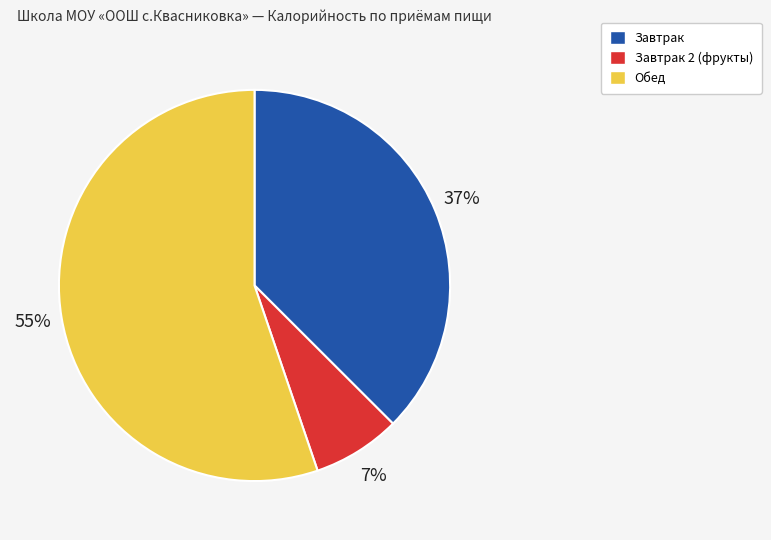

Is there a majority slice in this chart?

Yes